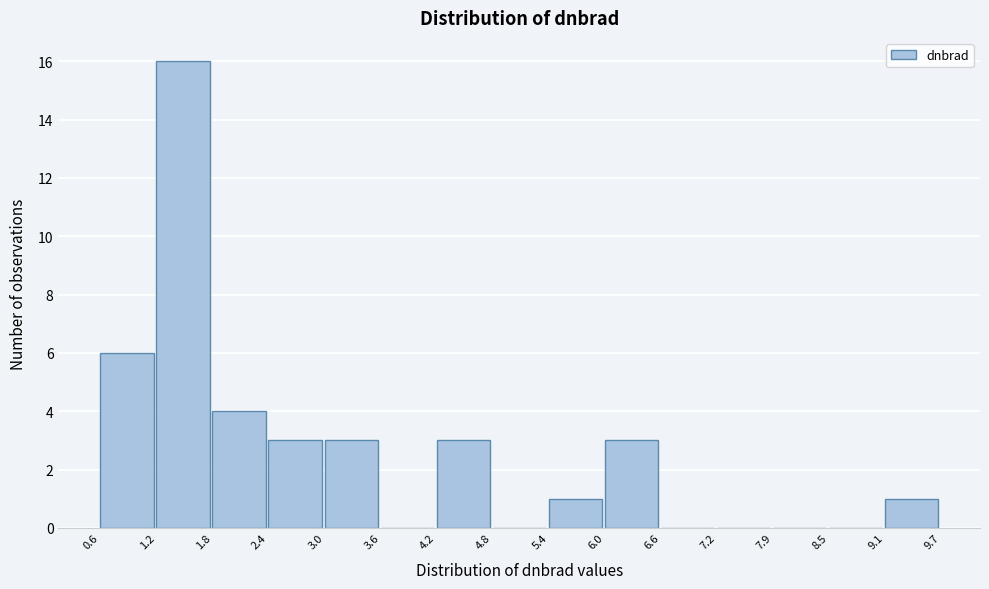

Over which range of the x-axis is the bar tallest?

1.2 to 1.8